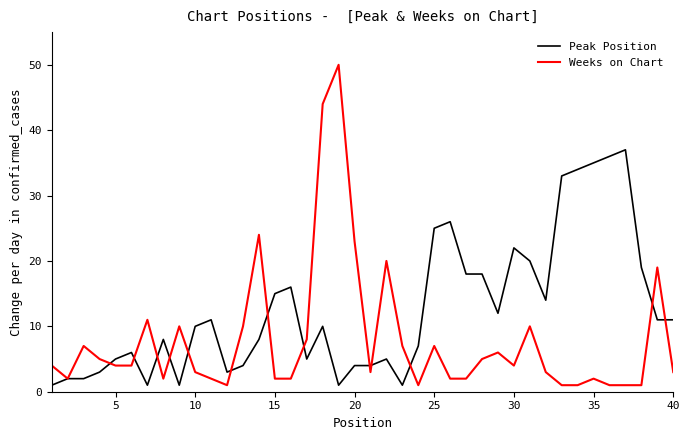

List the series in order of their peak value, lowest first.

Peak Position, Weeks on Chart